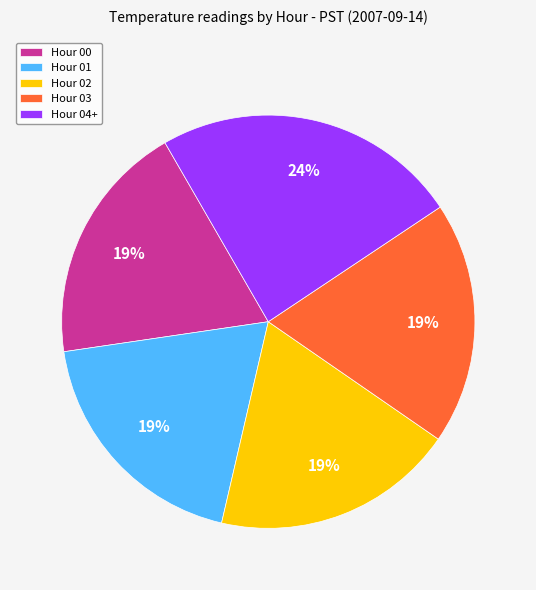

Which category has the biggest portion of the pie?

Hour 04+